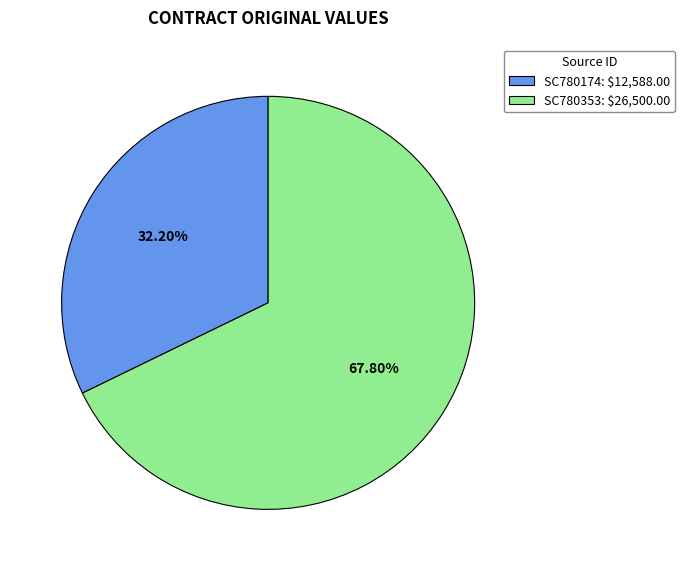

Is it true that SC780353 is 68% of the pie?

True